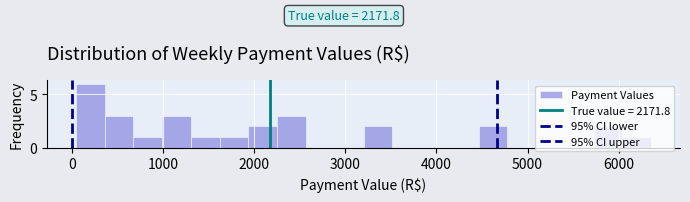

Around what value on the x-axis is the tallest bar? Give the approximate position of its centre, as read against the axis.

200